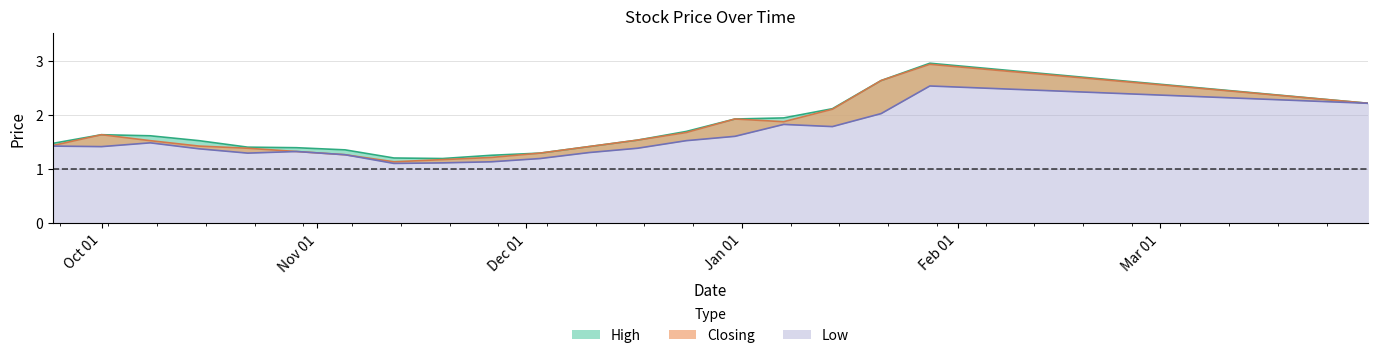

Which category has the highest value in the Closing series?

28/01/2024